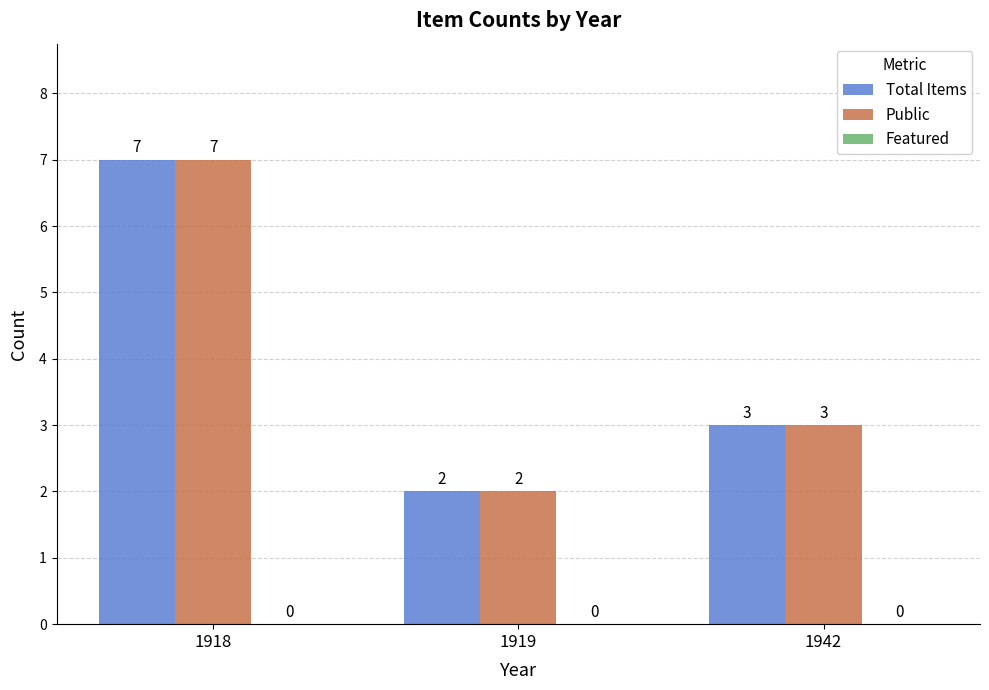

The Public series shows 4 at 1942. True or false?

False